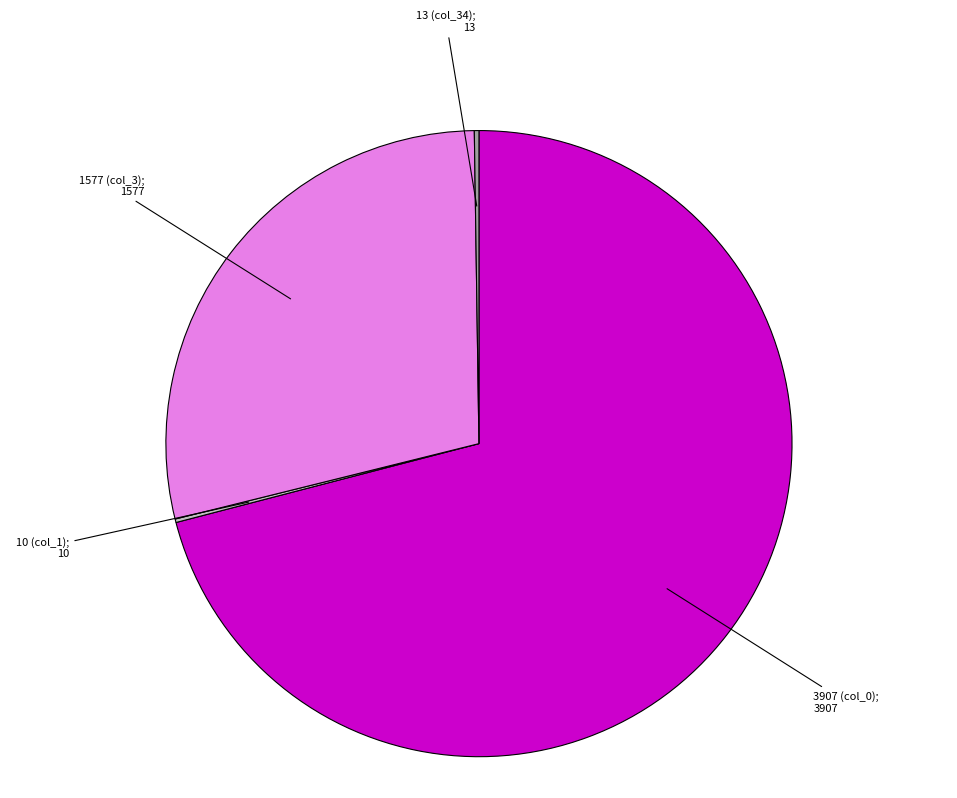

Does any single category account for the majority?

Yes